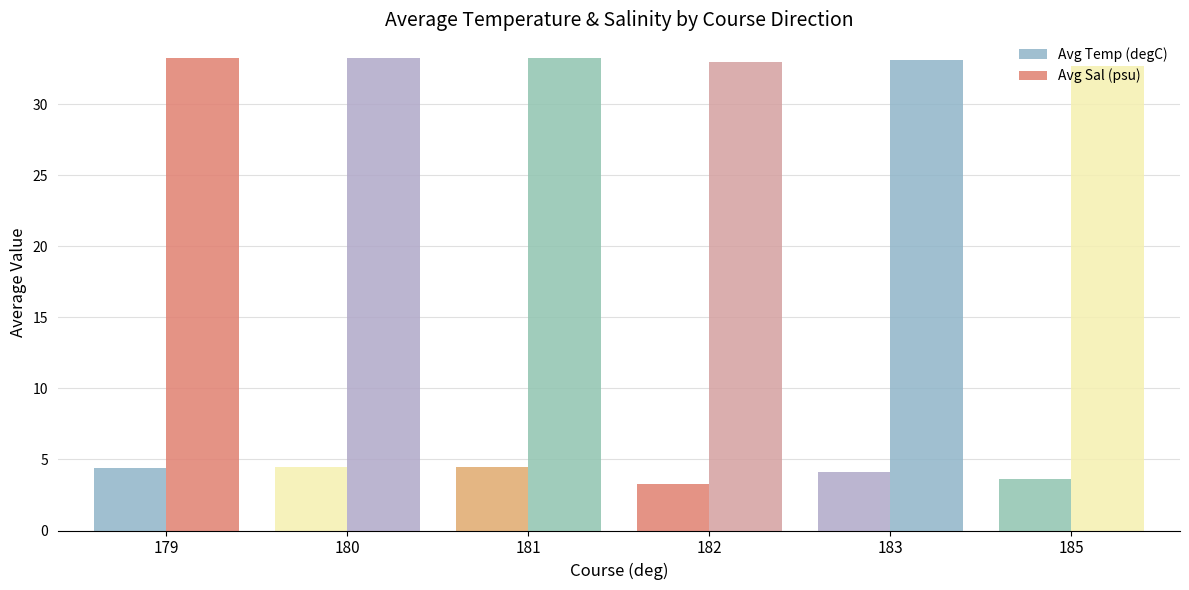

At which category does the chart reach its minimum across all series?

182